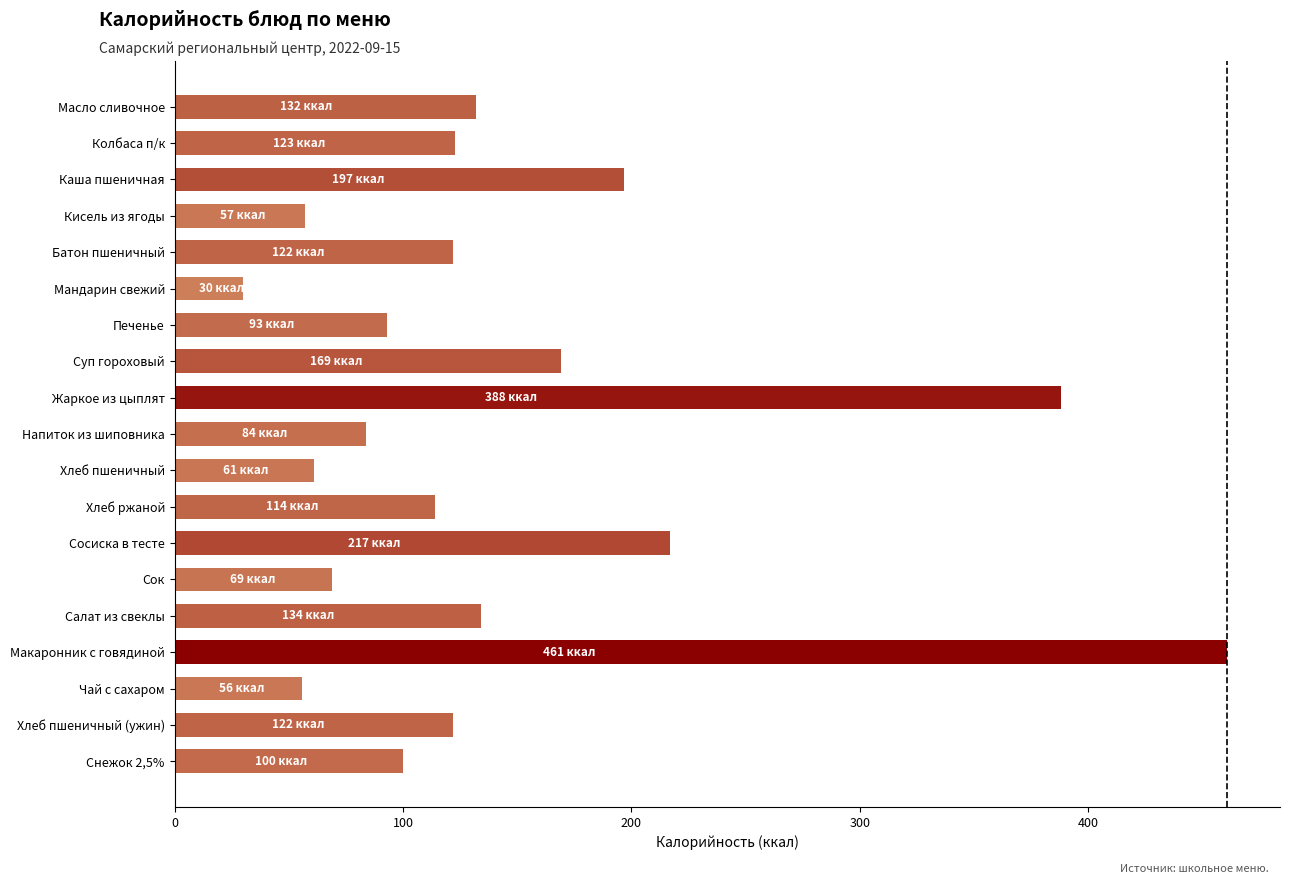

What is the value of the 4th bar from the top?

57.0